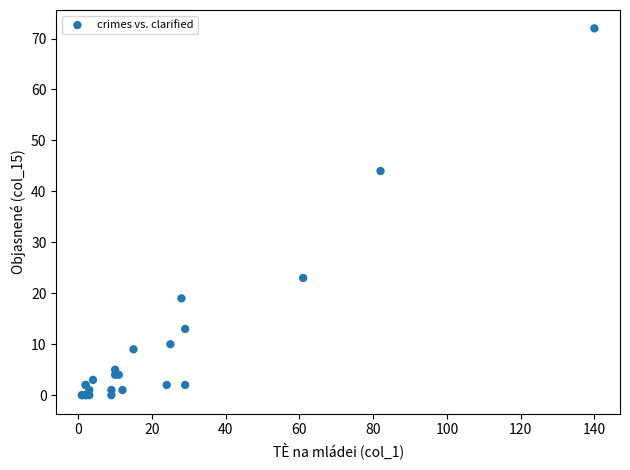

What Y value in the scatter plot is closest to 36?

44